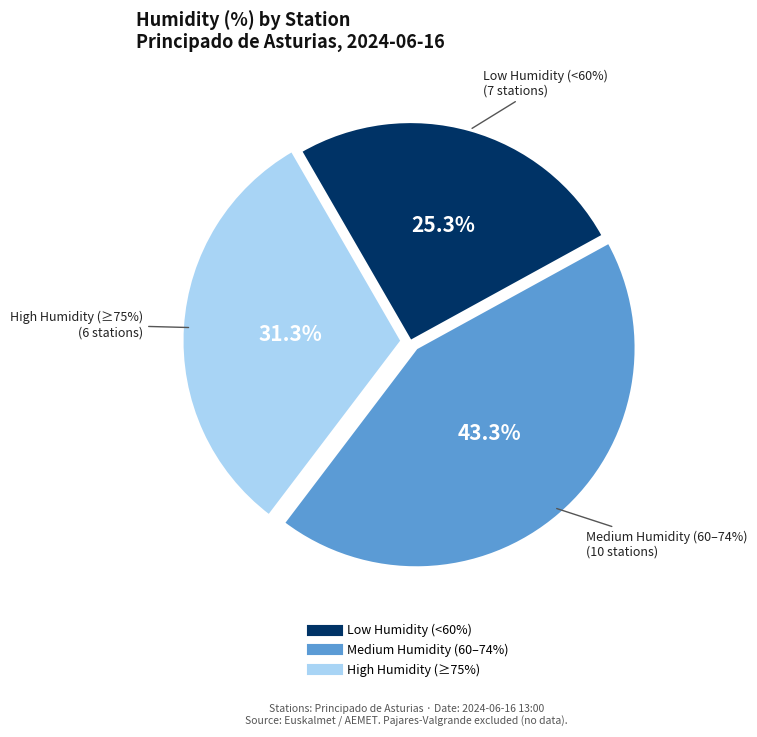

Does Ibias, San Antolin represent more than half of the total?

No